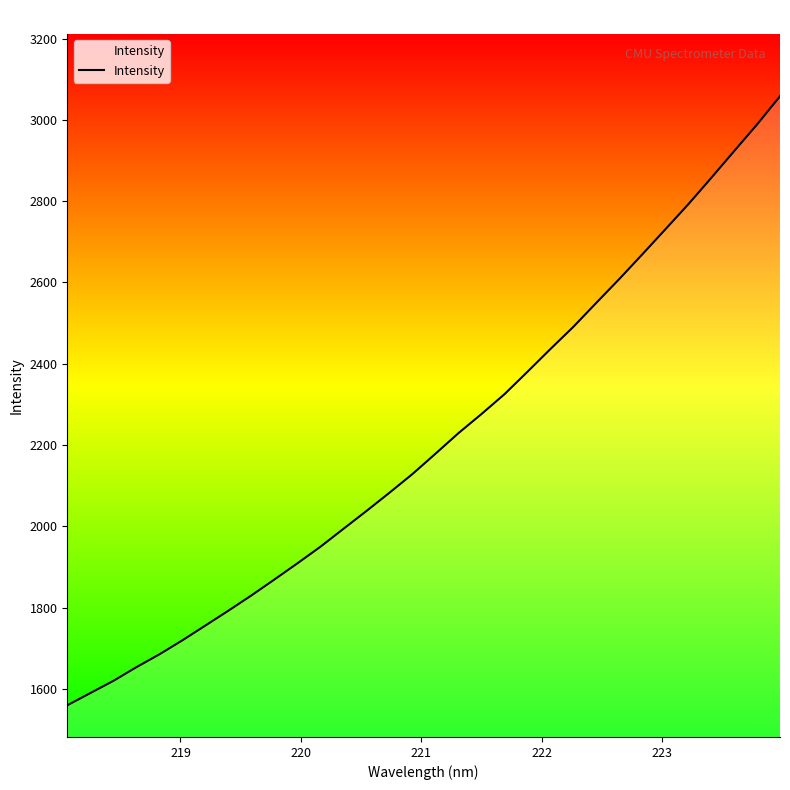

True or false: there are more than 1 points higher than both neighbors.

False